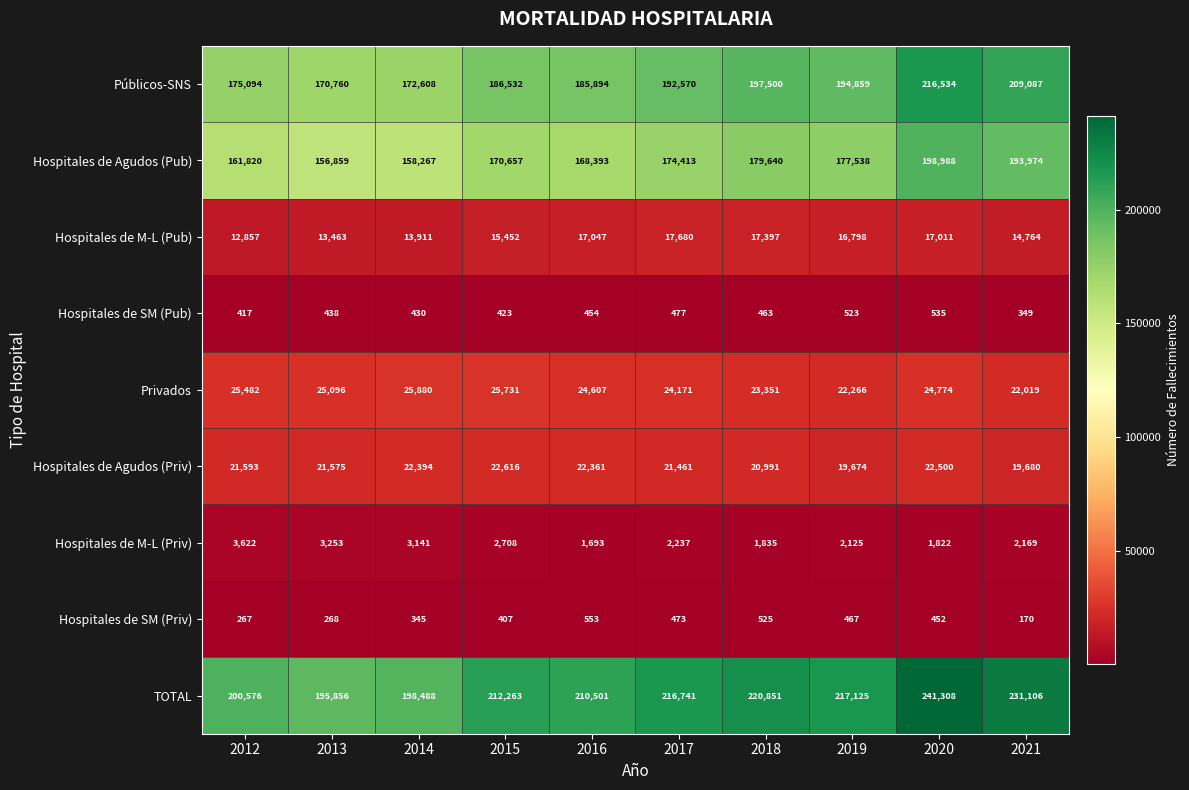

What is the spread (max minus min) of values at 2015?

211856